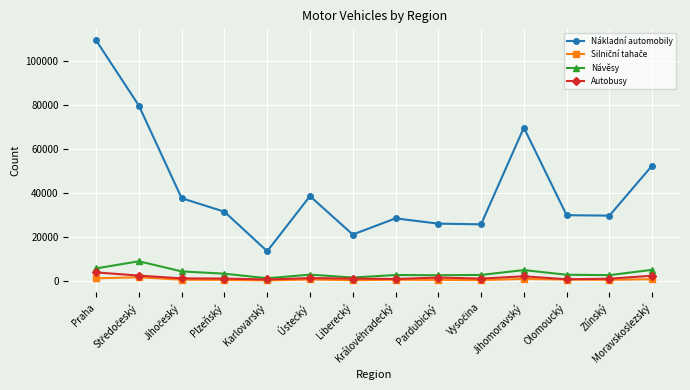

How many data points in Autobusy are less than 1041?

7